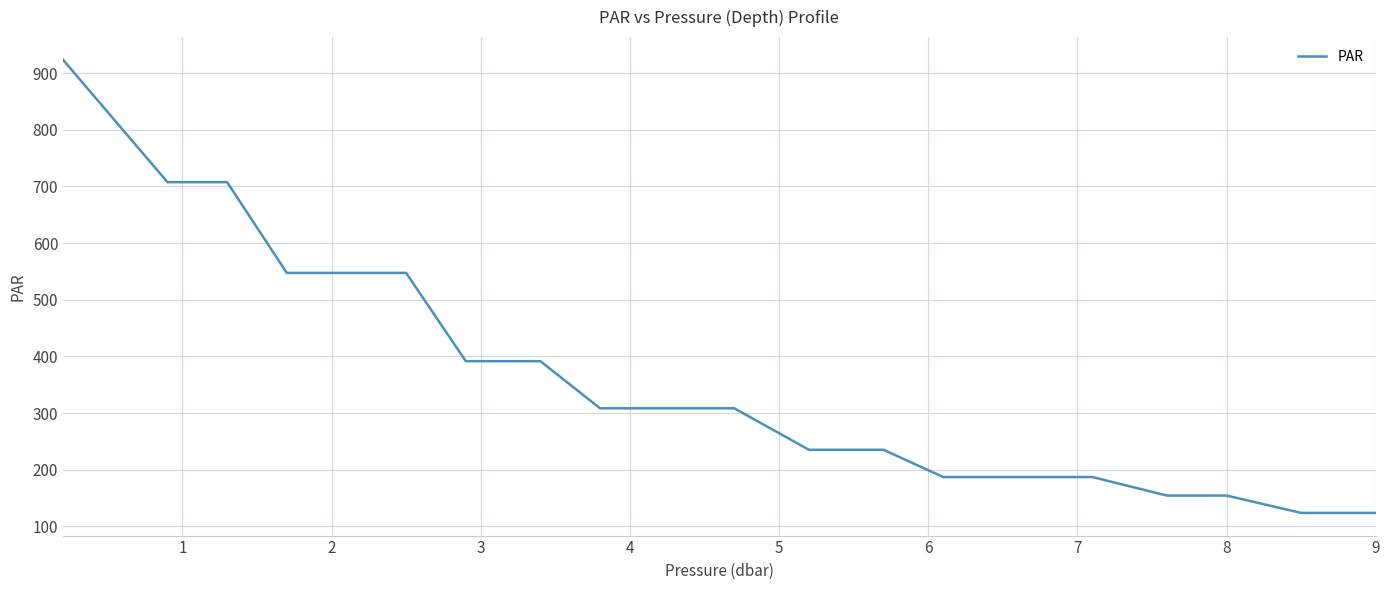

What is the minimum value shown in the chart?

123.8